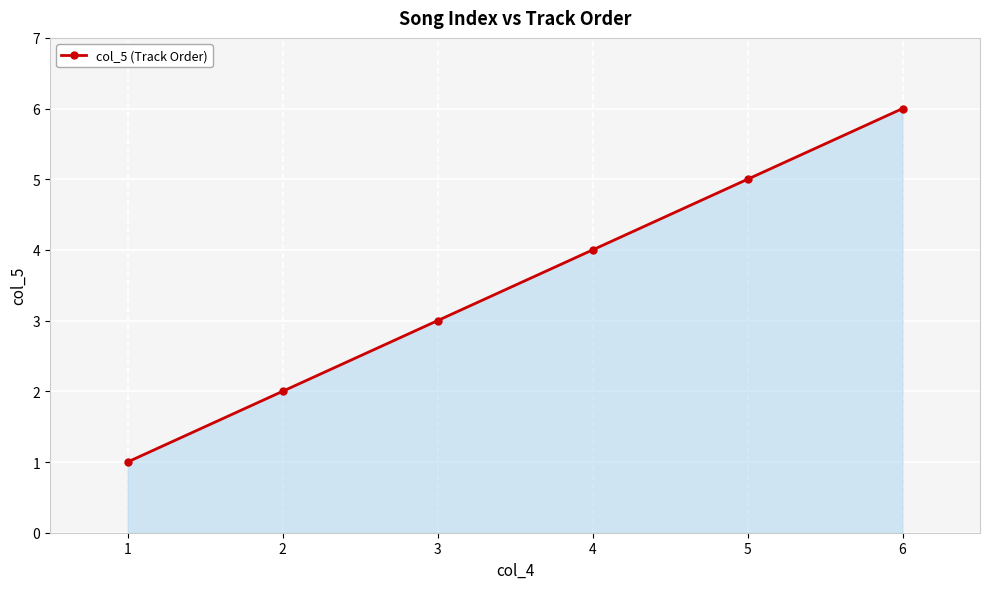

Reading left to right, transcribe all the data shown in this chart.

1=1	2=2	3=3	4=4	5=5	6=6